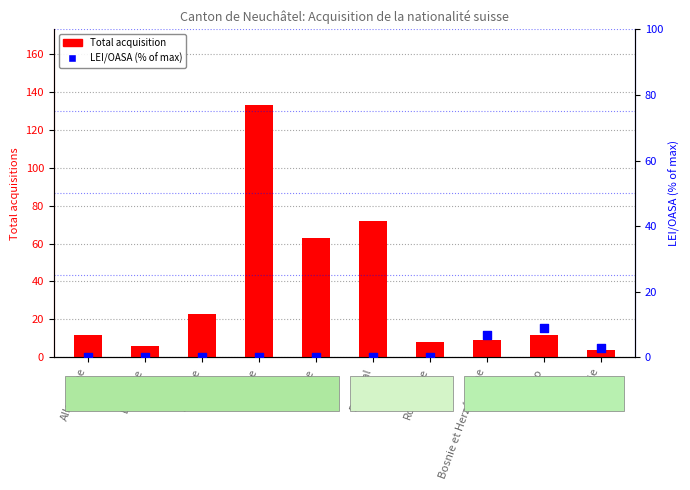

Which series reaches the minimum Y coordinate?

LEI/OASA (% of max)